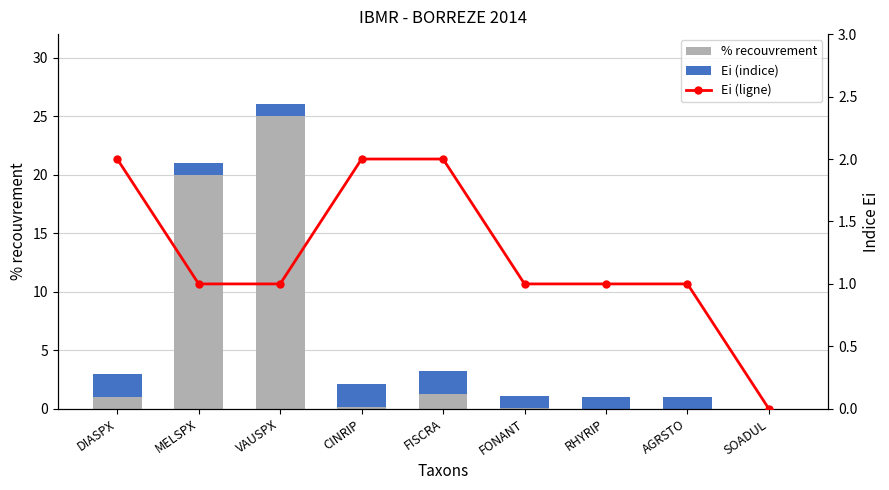

What is the maximum value for Ei (ligne)?

2.0